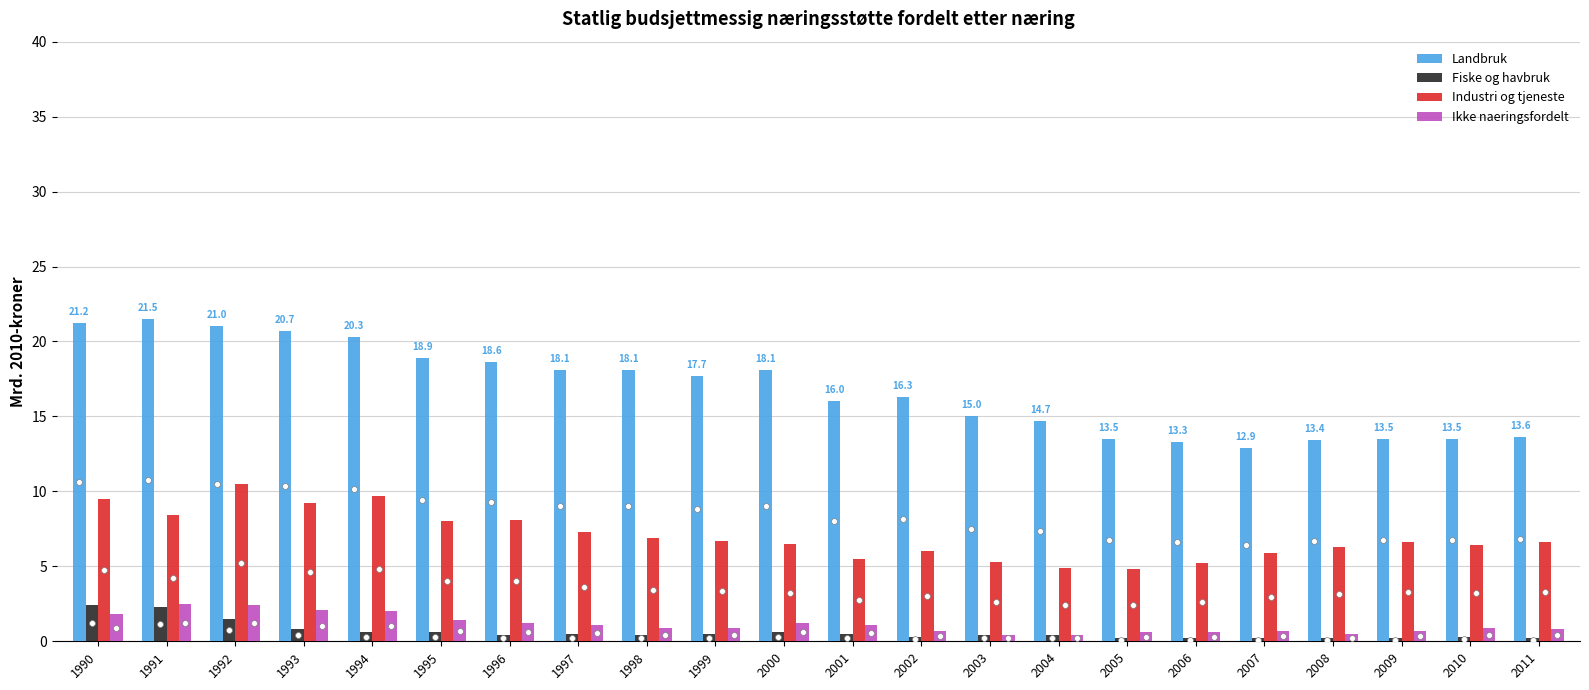

What are all the series names shown in the legend?

Landbruk, Fiske og havbruk, Industri og tjeneste, Ikke naeringsfordelt